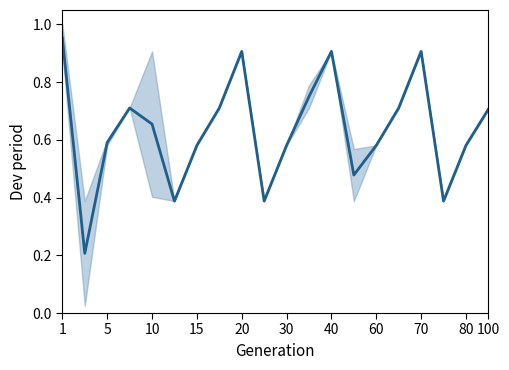

What is the difference between the maximum and minimum values?

0.7